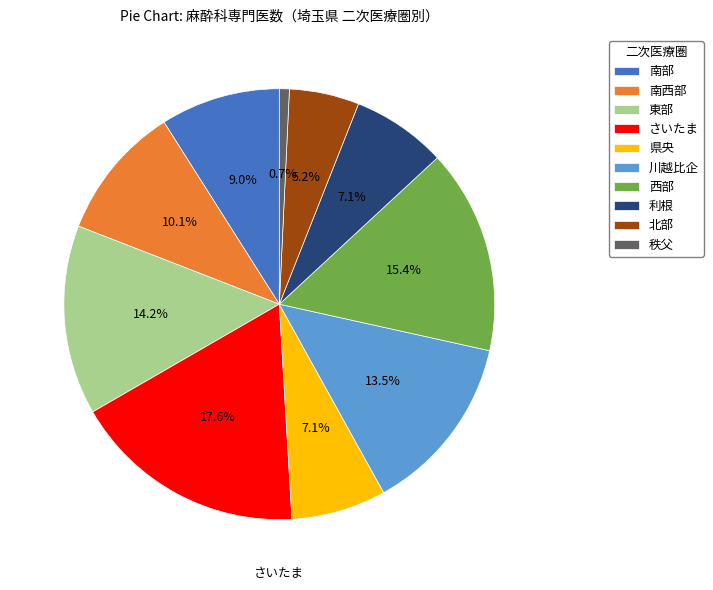

Is there any slice that represents more than half of the pie?

No